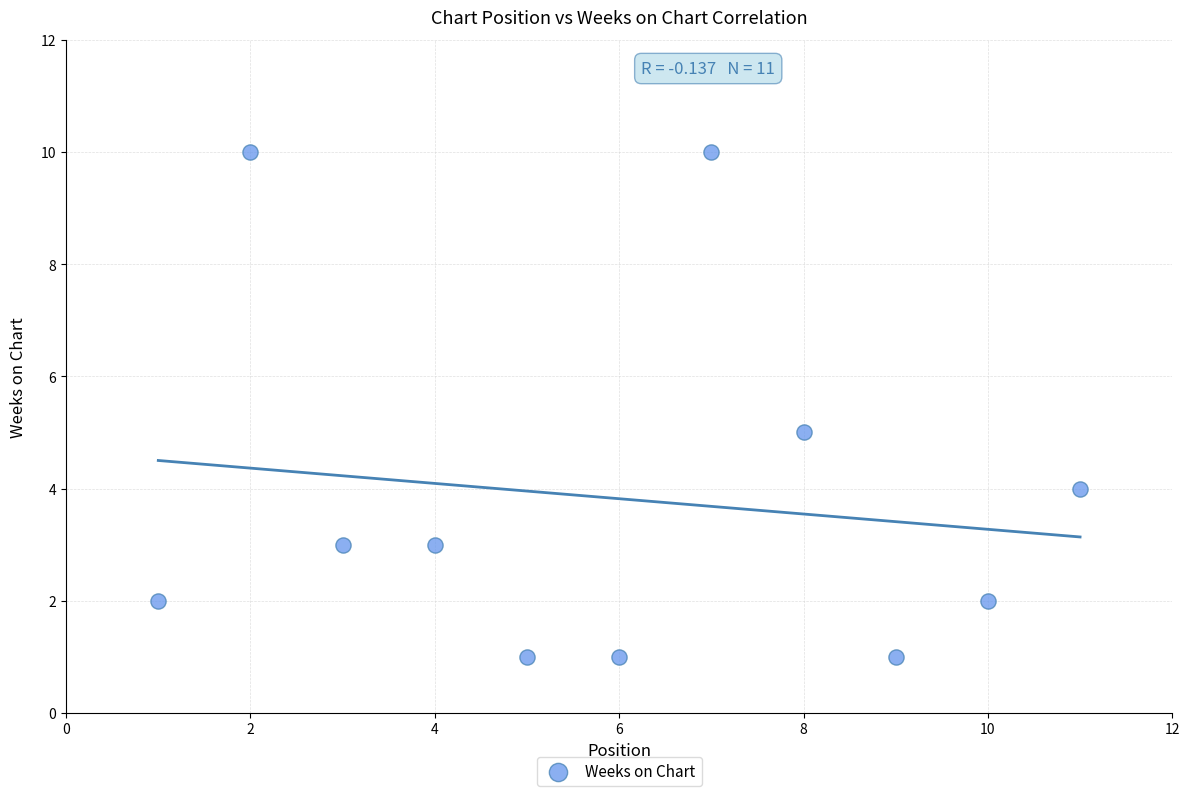

What is the average X value?

6